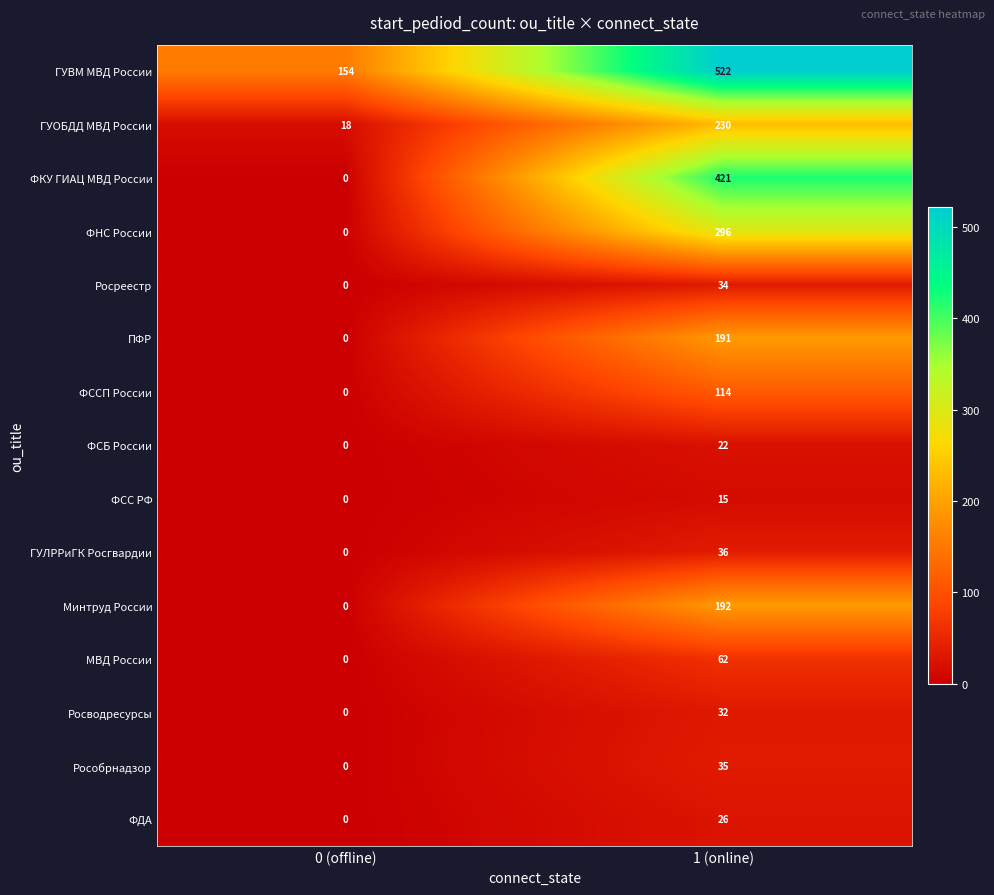

What is the difference between the ГУОБДД МВД России values at 0 (offline) and 1 (online)?

212